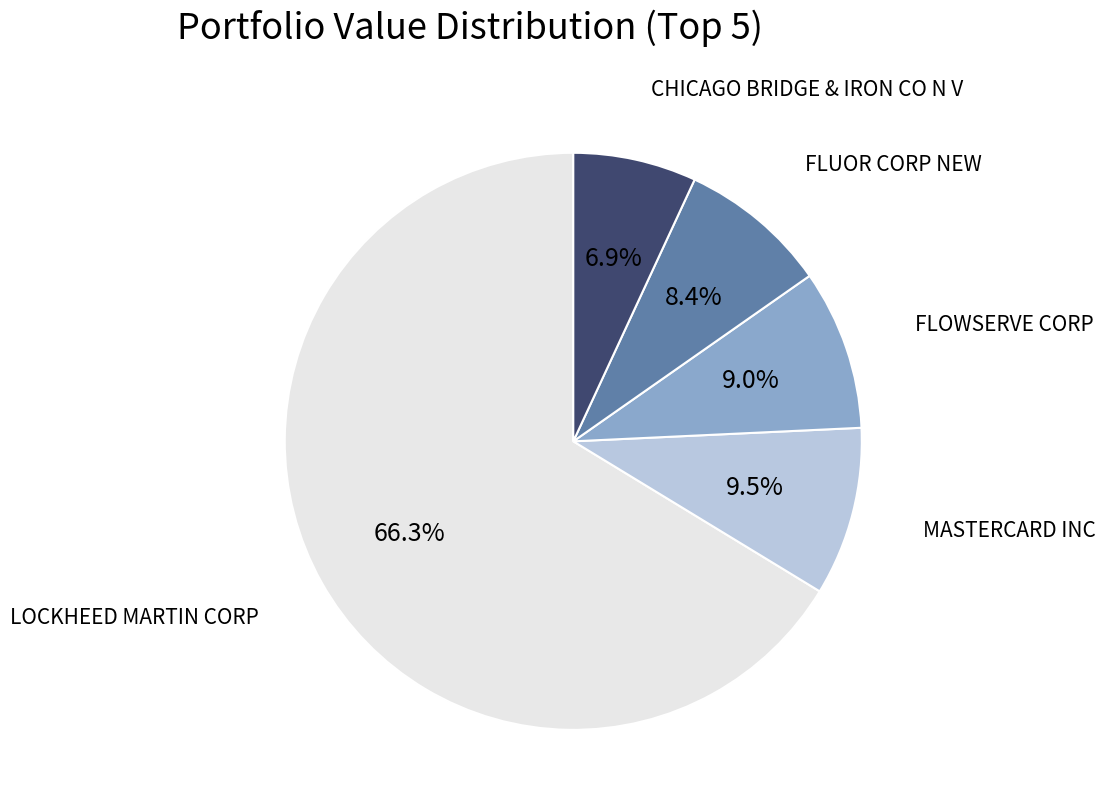

Which has a higher value, FLOWSERVE CORP or LOCKHEED MARTIN CORP?

LOCKHEED MARTIN CORP